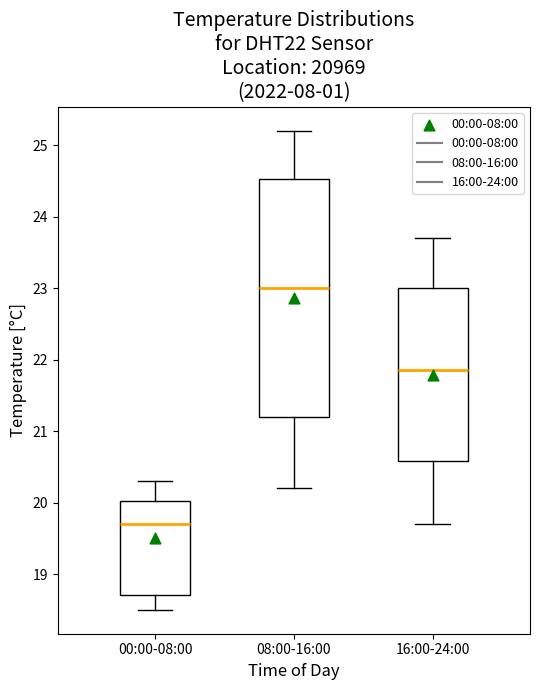

Comparing the boxes themselves (not the whiskers), which one is the tallest?

08:00-16:00